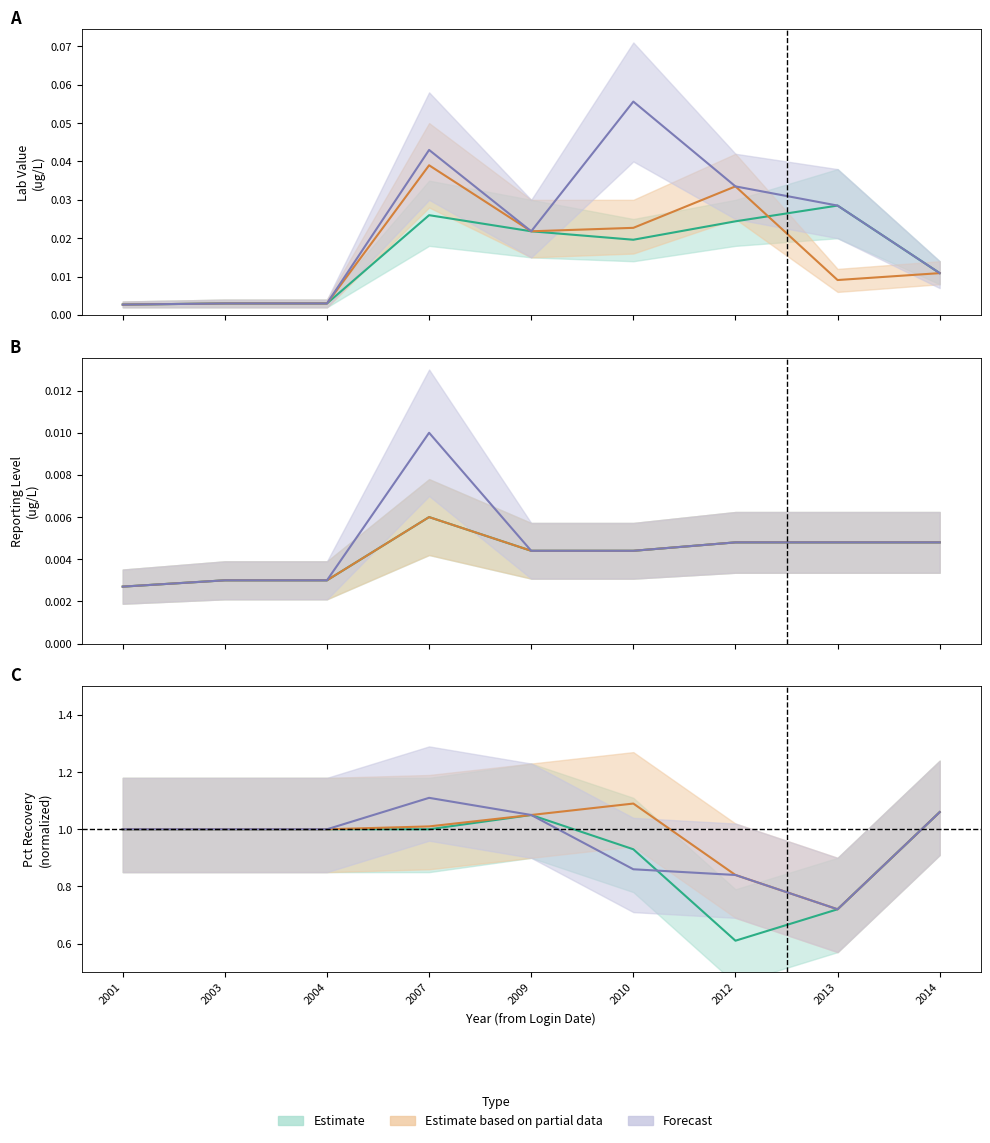

Is the value of Estimate based on partial data at 2014 greater than the value of Forecast at 2012?

No